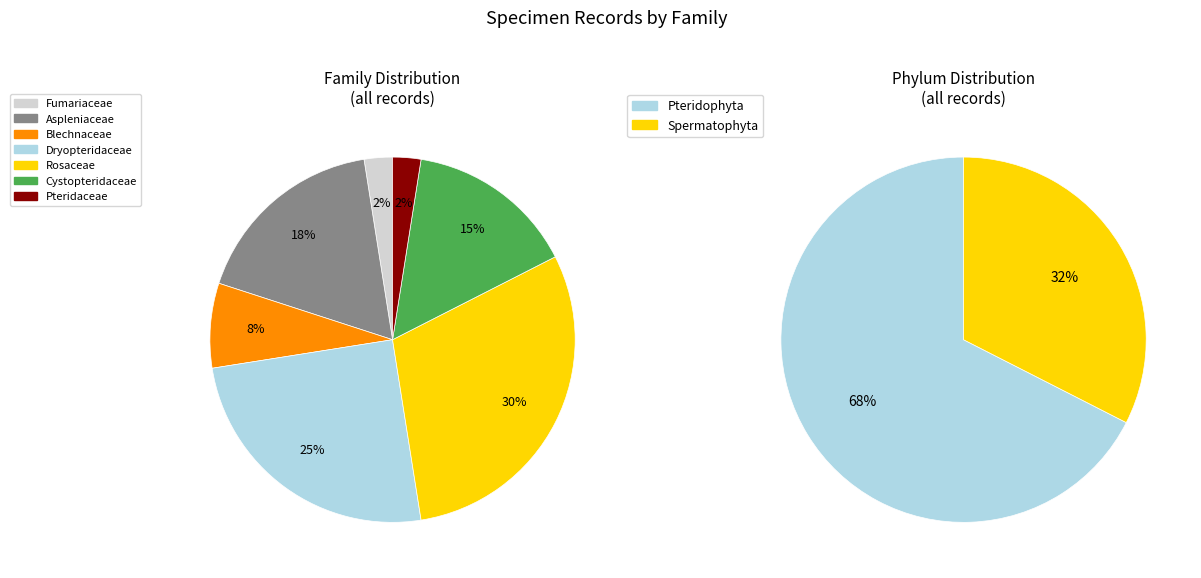

Is there a majority slice in this chart?

No